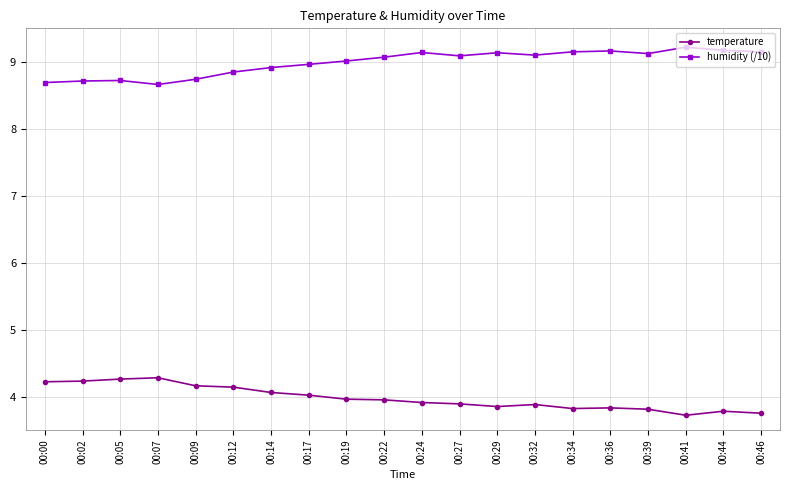

What is the average value of the humidity (/10) series?

9.0